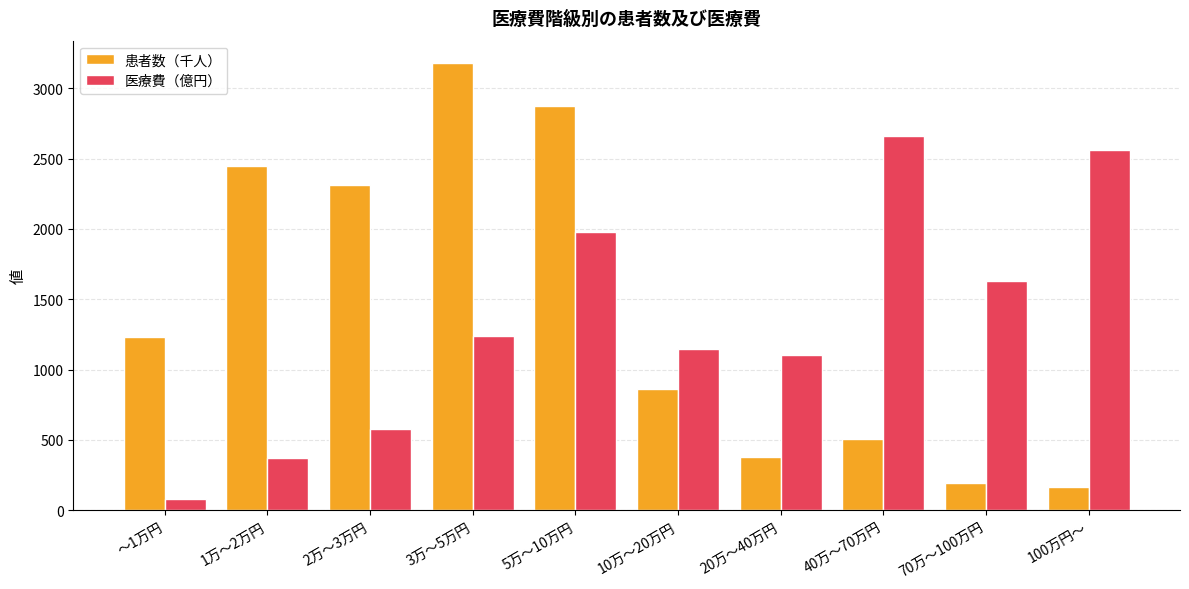

What is the difference between the 患者数（千人） values at 20万～40万円 and 10万～20万円?

487.9